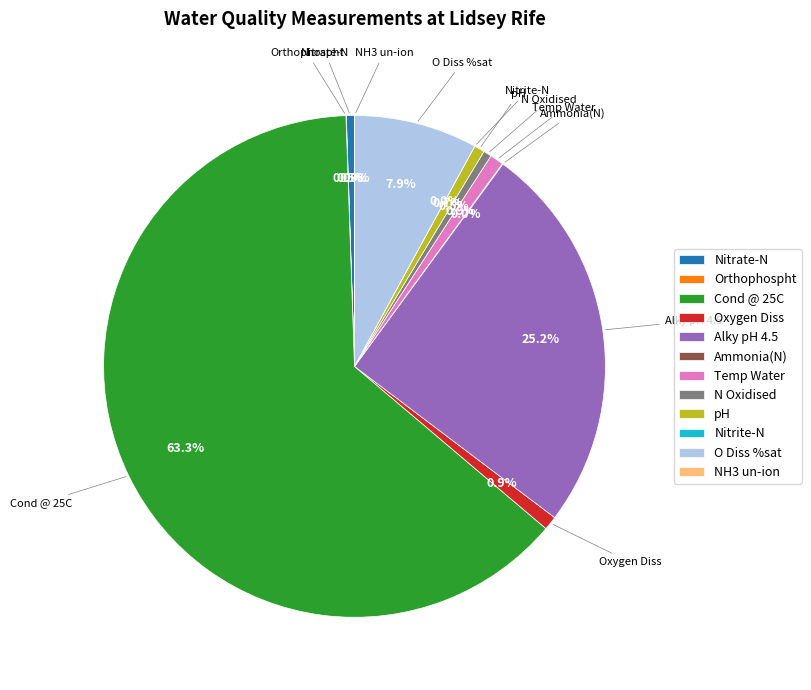

Is Cond @ 25C the majority of the pie?

Yes